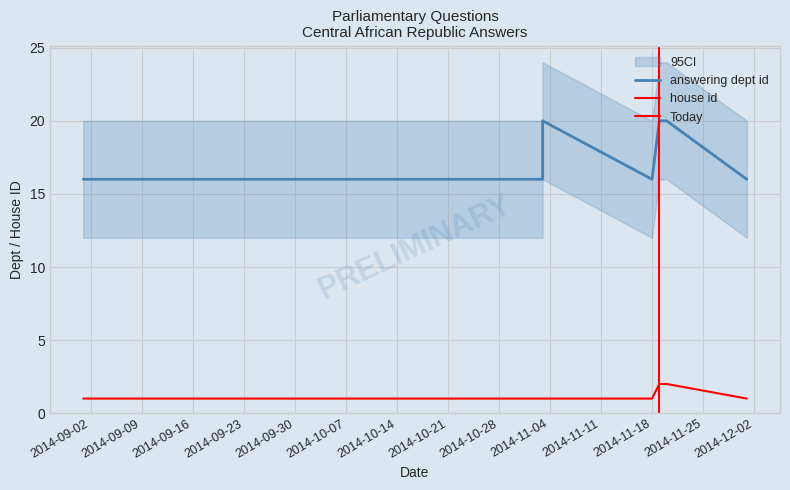

True or false: house id and answering dept id intersect in this chart.

False